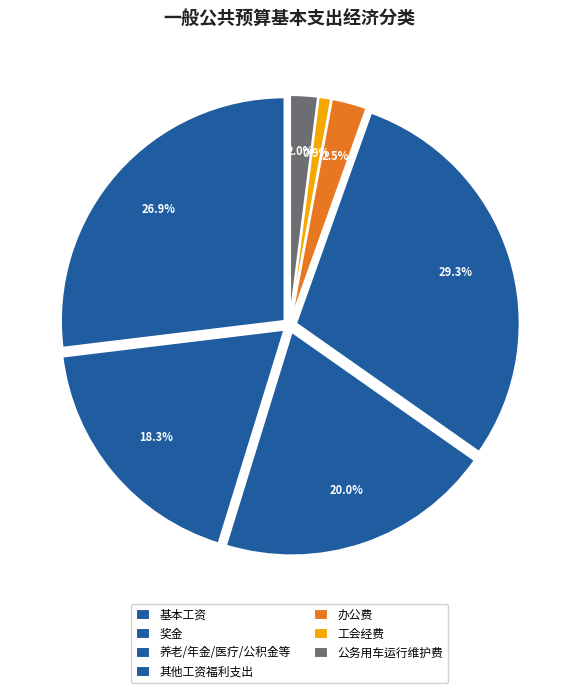

What percentage is the 其他工资福利支出 slice, to the nearest percent?

29%